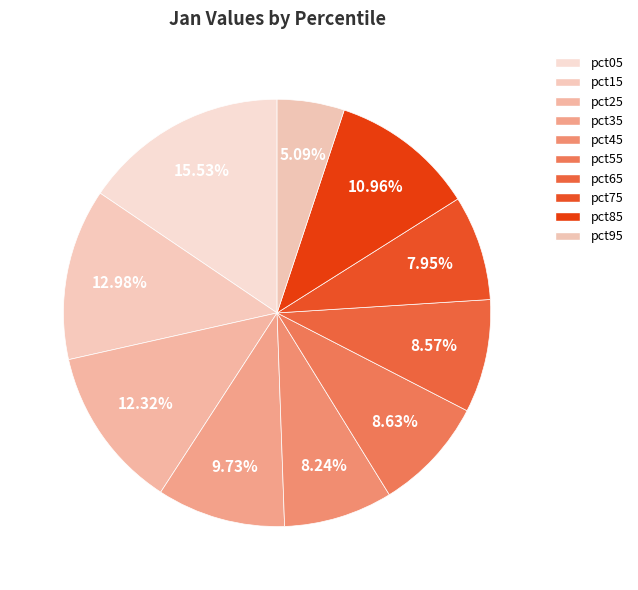

What percentage is NOT represented by pct35?

90.3%